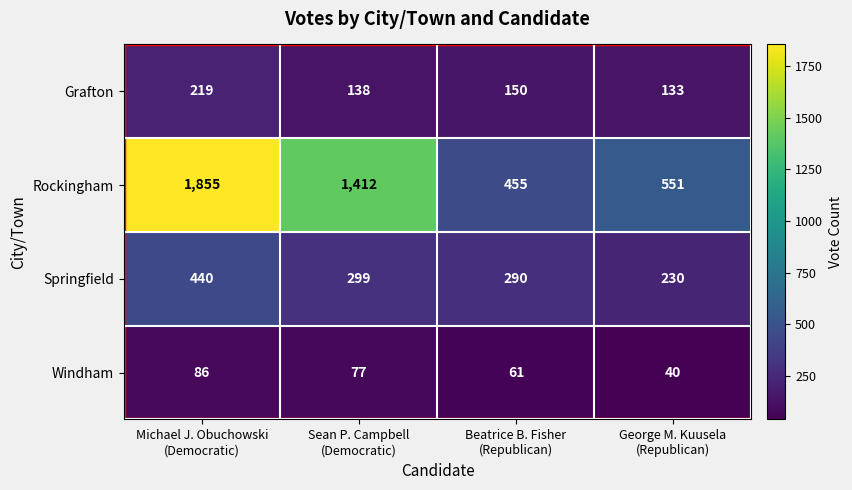

Which series has the largest total across all categories?

Rockingham